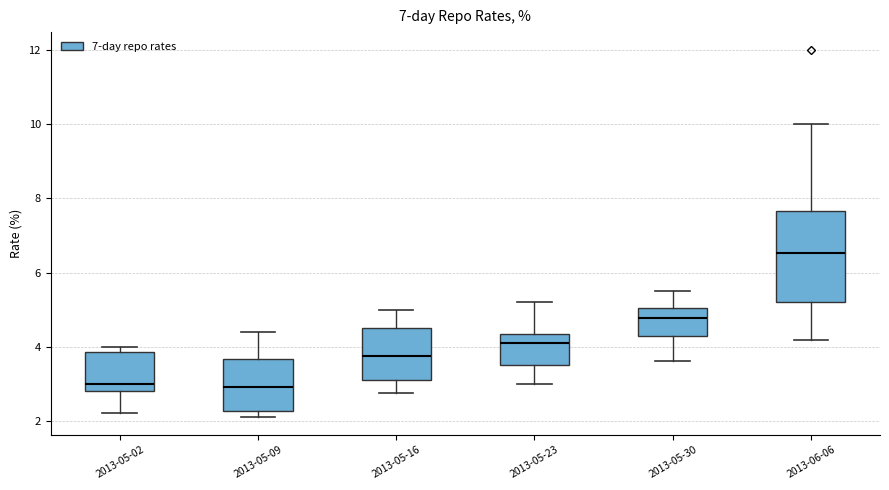

Where is the lower edge of the box for 2013-05-09 on the y-axis? The values are not printed on the chart, so give them approximately, as read against the axis.

2.2